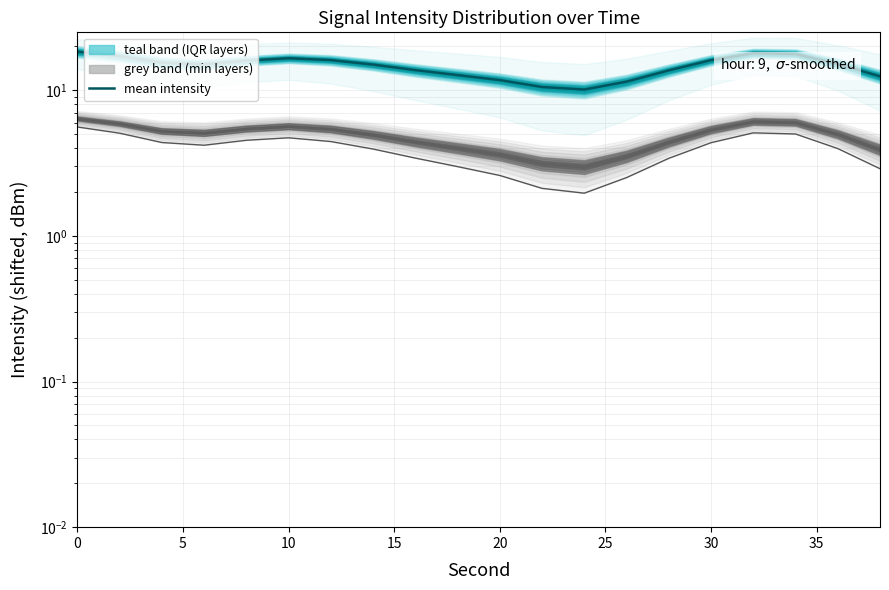

True or false: min intensity (scaled) has a value of 8.0 at 10.

False